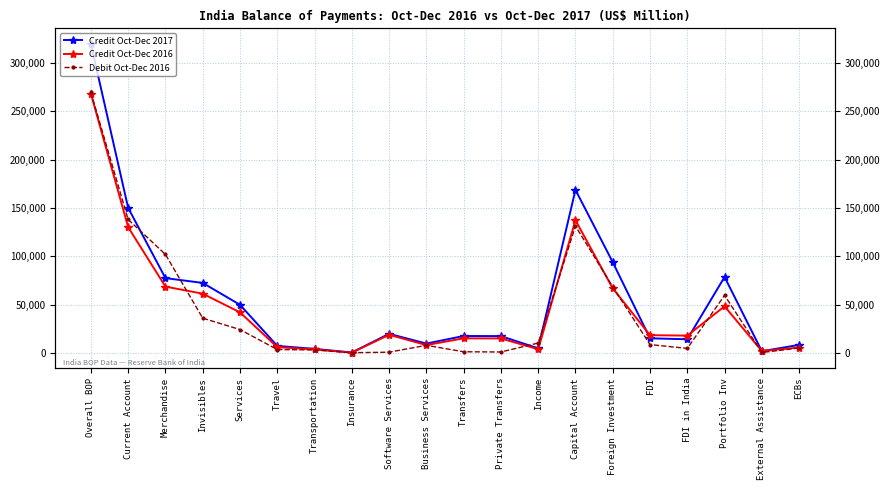

Between Overall BOP and ECBs, which is larger?

Overall BOP